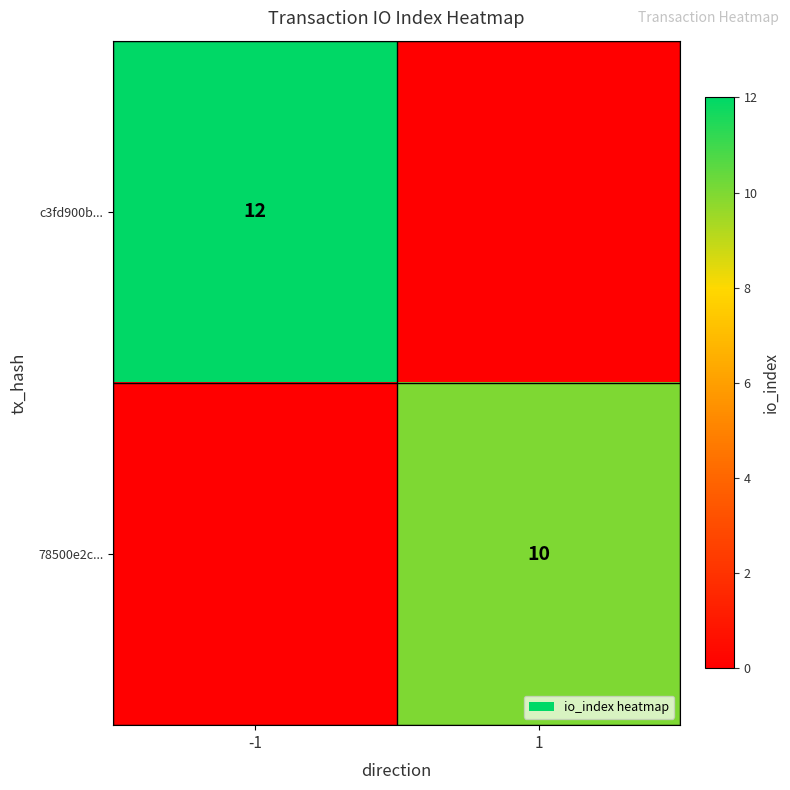

True or false: c3fd900b... has a value of 12 at -1.

True